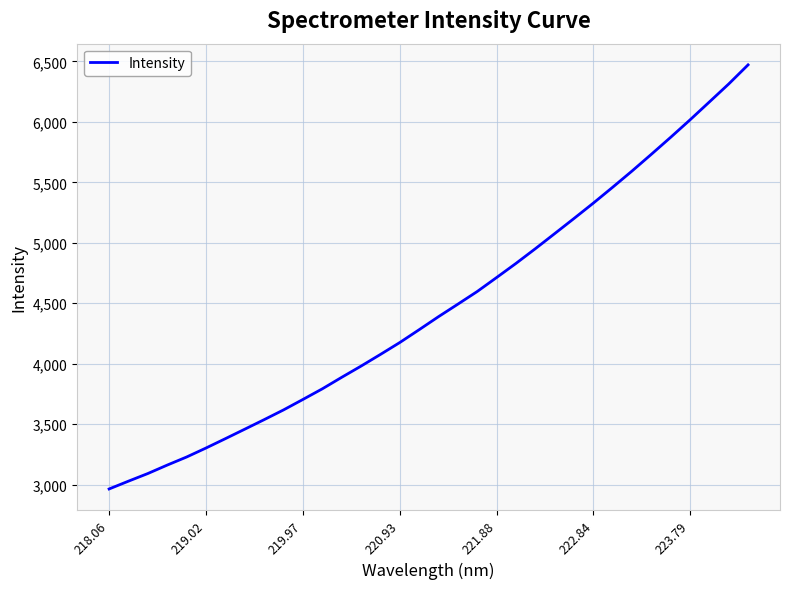

What is the difference between the maximum and minimum values?

3508.0